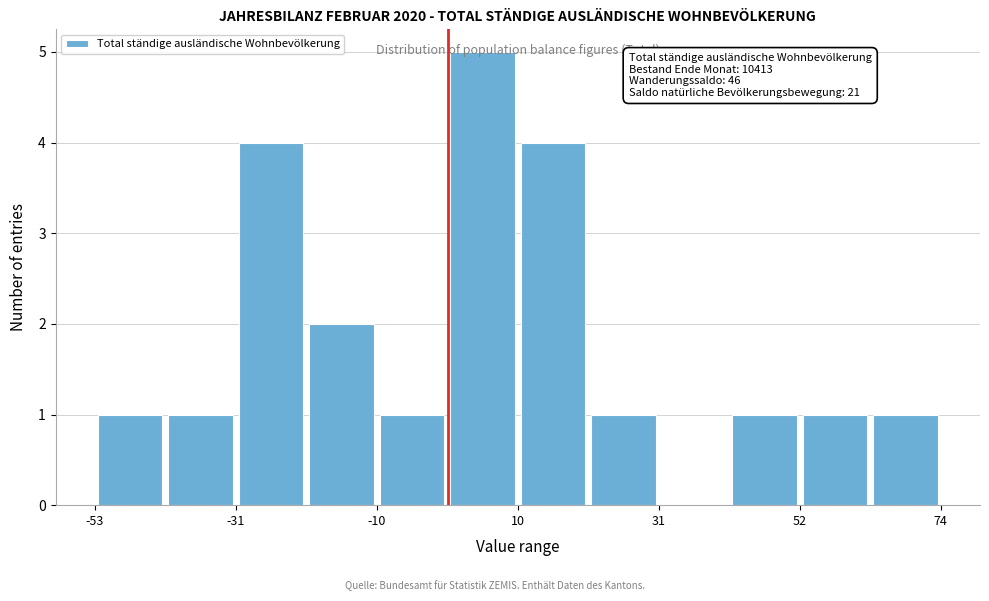

Read against the x-axis, roughly where is the centre of the tallest bar?

5